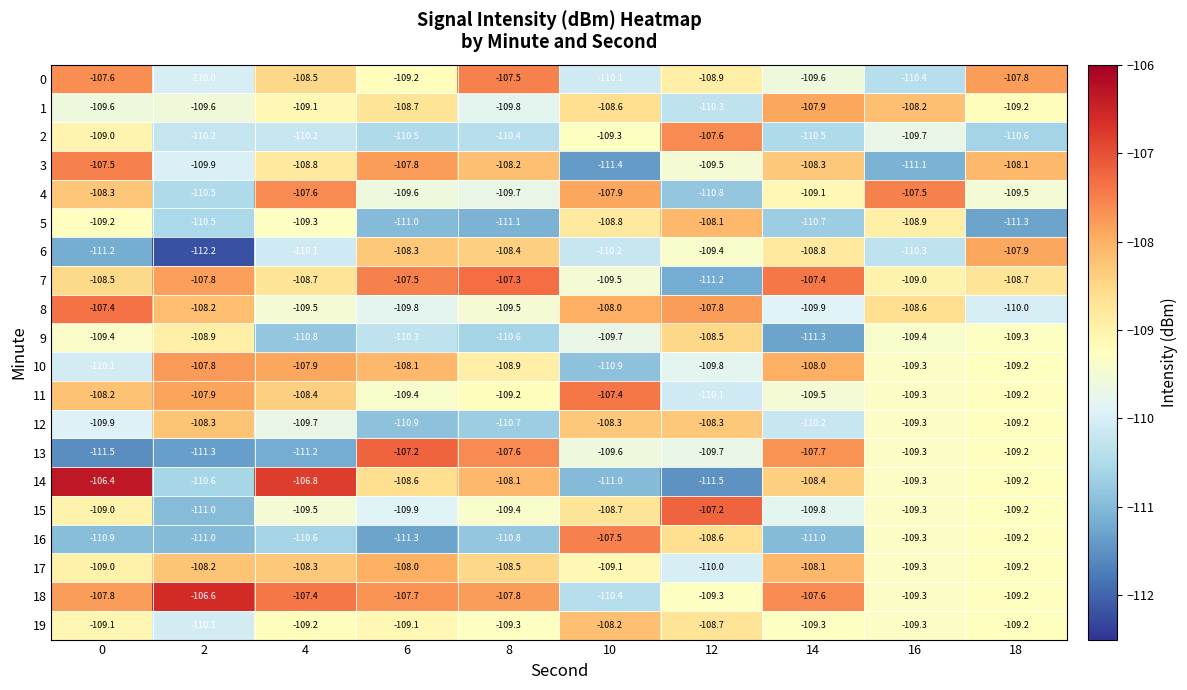

How many data points in 6 are less than -109?

6